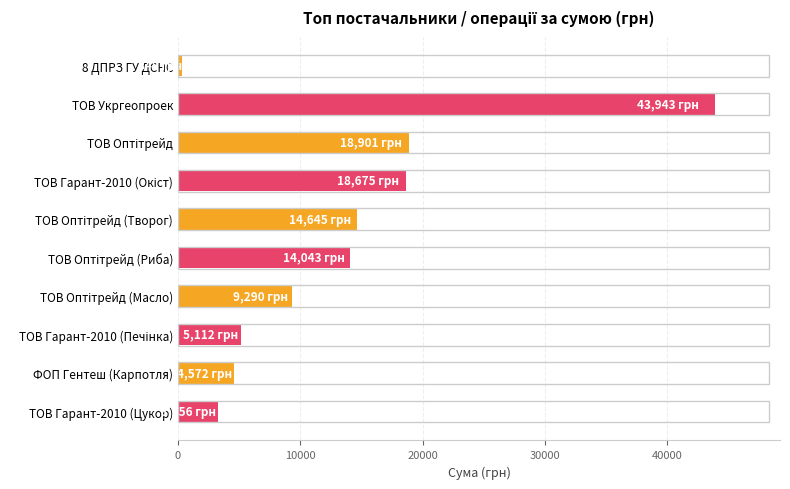

True or false: the data shows 6945.7 at ФОП Гентеш (Карпотля).

False